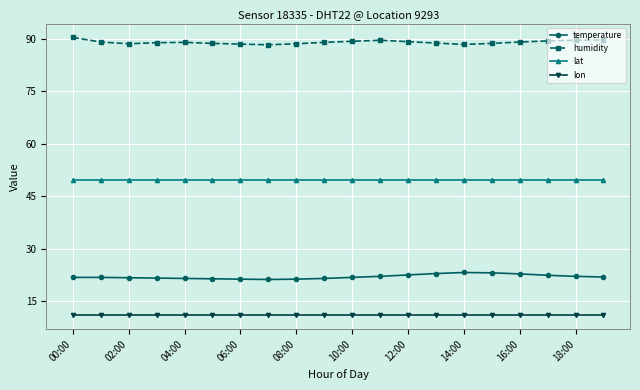

Rank the series by their maximum value, from highest to lowest.

humidity, lat, temperature, lon